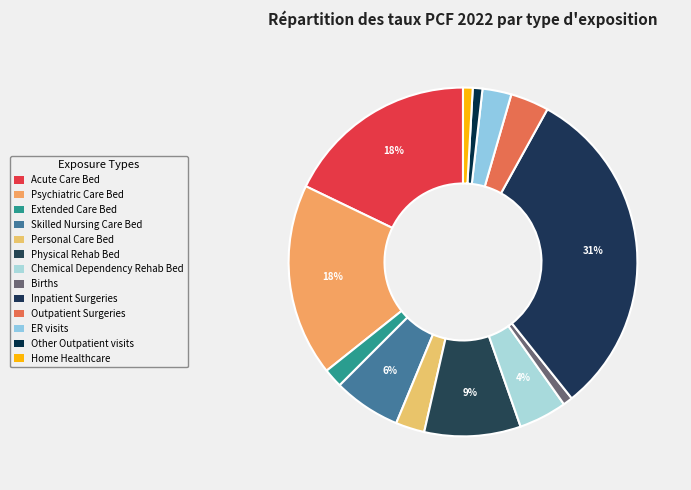

How many segments does this pie chart have?

13